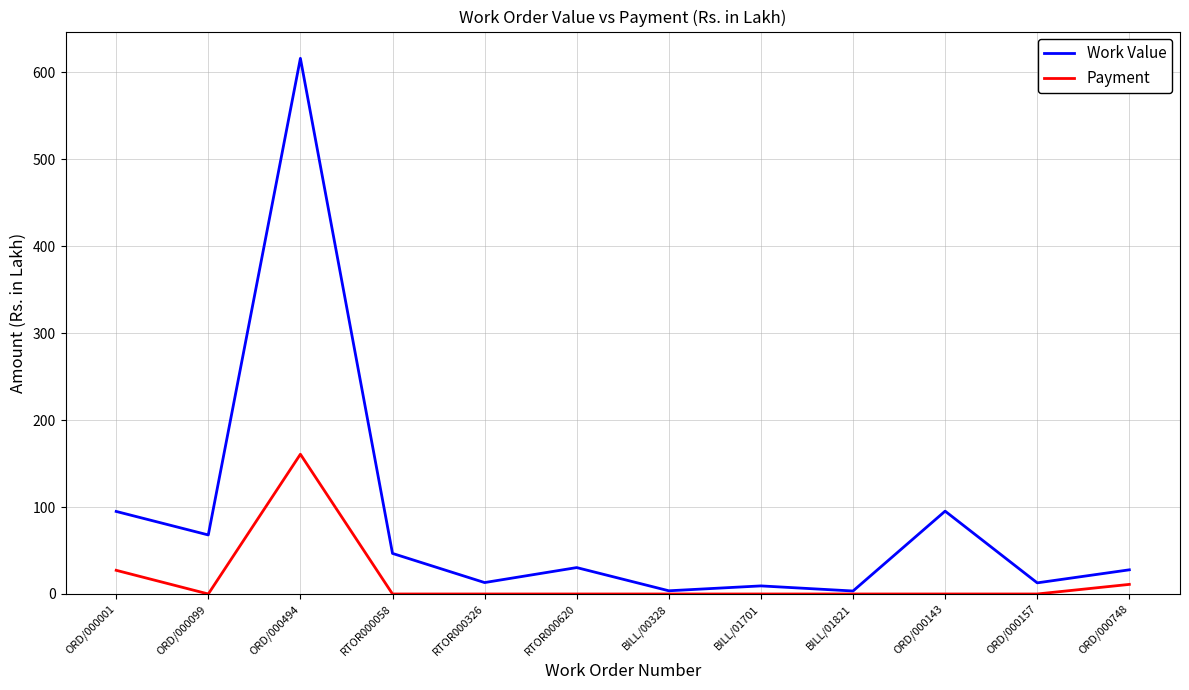

At BILL/01701, list the series in order from smallest to largest.

Payment, Work Value